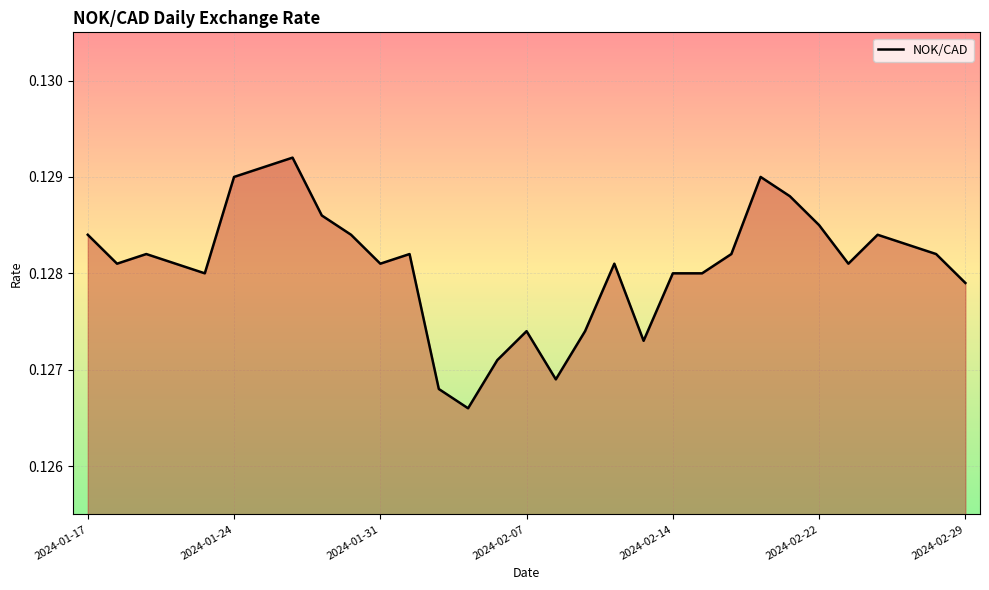

Does the chart have visible grid lines?

Yes